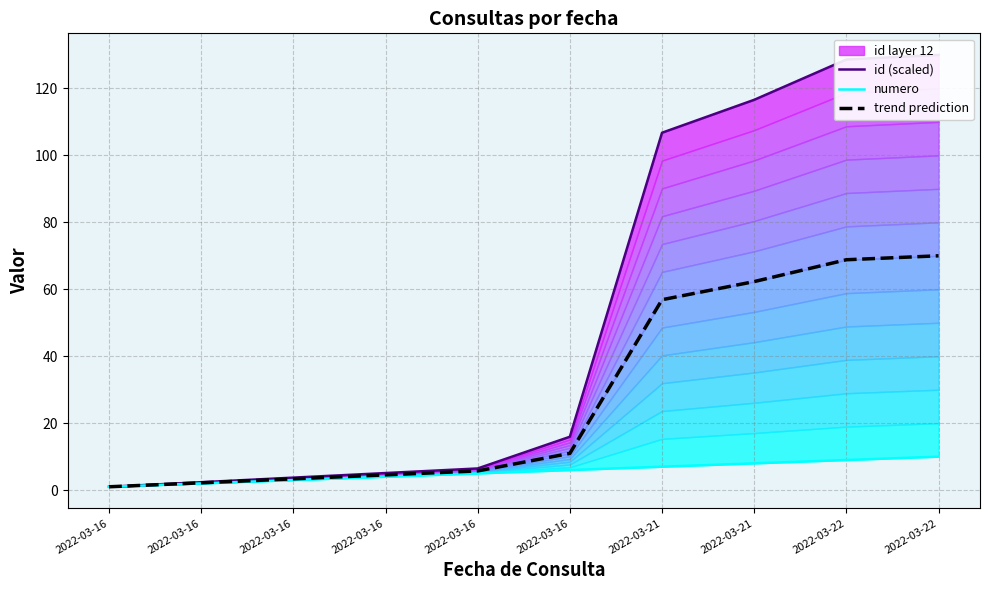

List the series in order of their overall mean, highest first.

id (scaled), trend prediction, numero